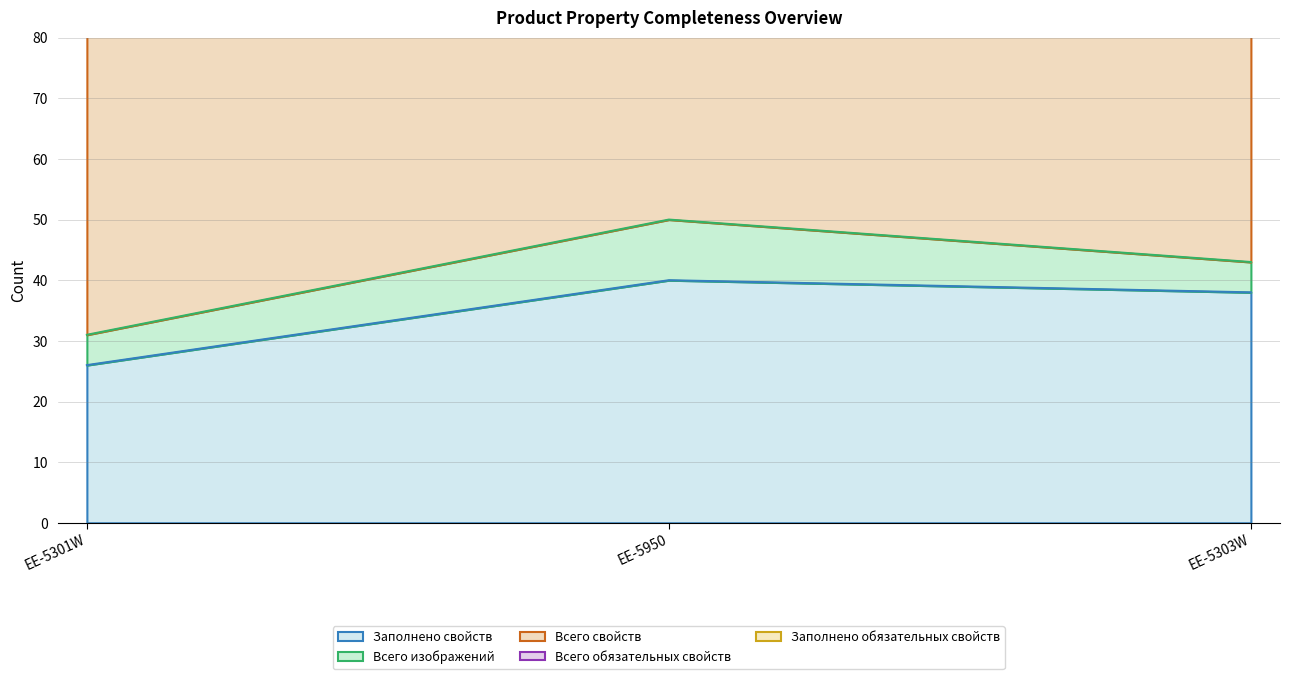

Which label corresponds to the largest value in the chart?

EE-5301W